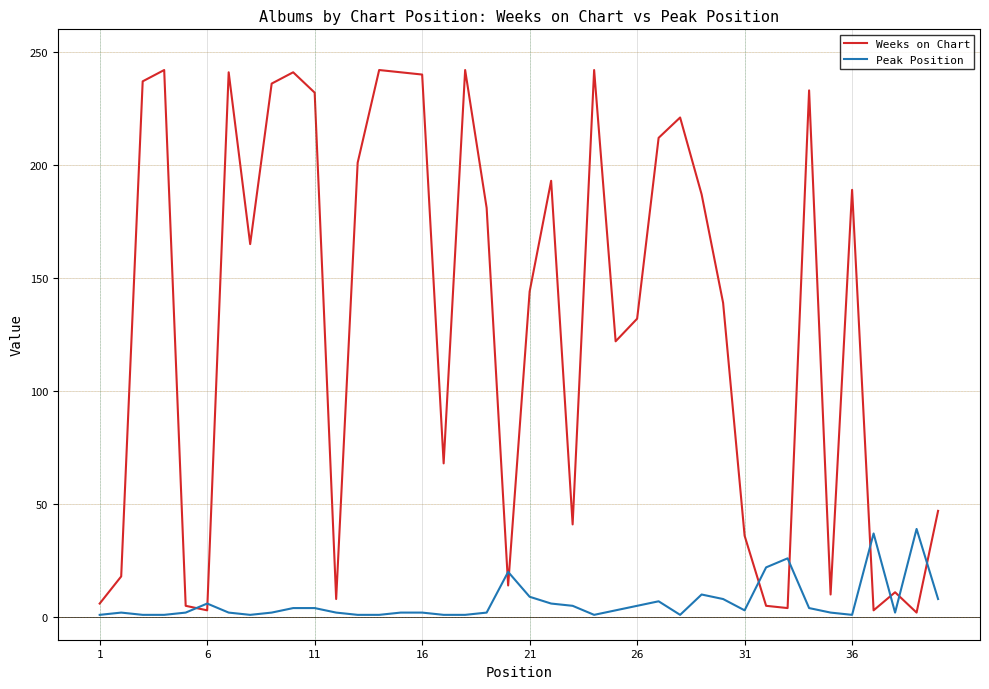

What is the maximum value for Weeks on Chart?

242